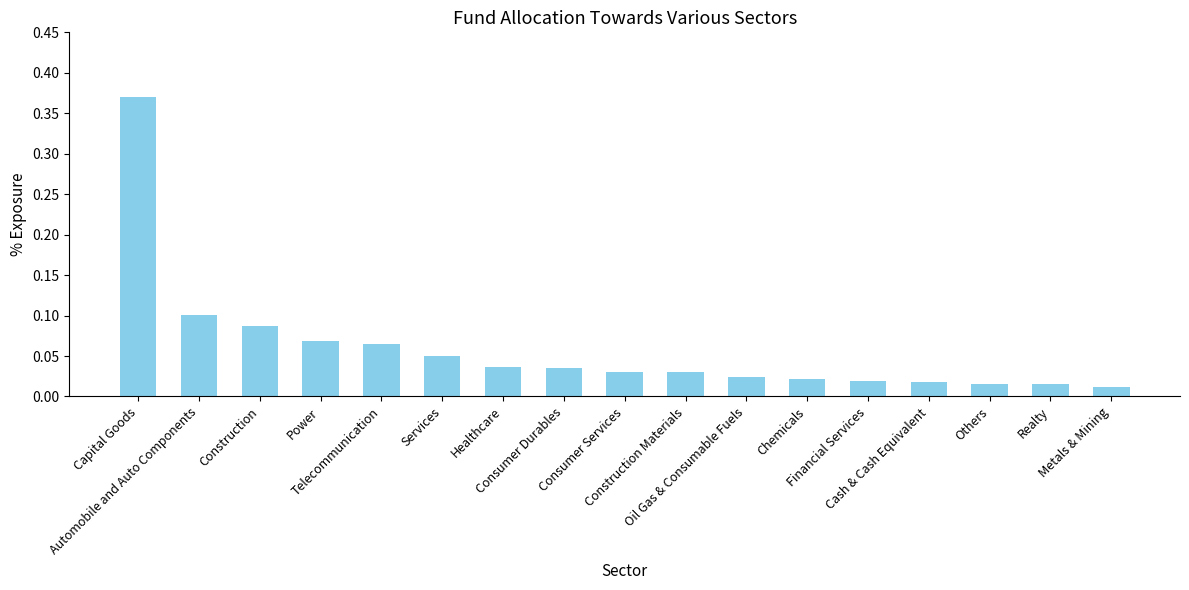

What is the sum of all values?

1.0